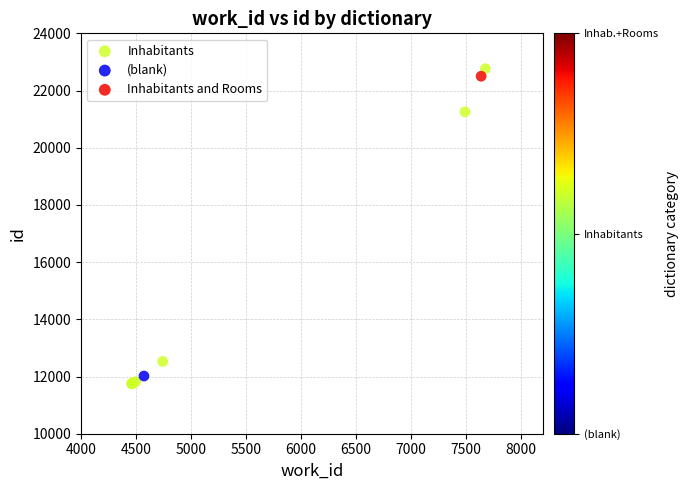

What are all the series names shown in the legend?

Inhabitants, (blank), Inhabitants and Rooms